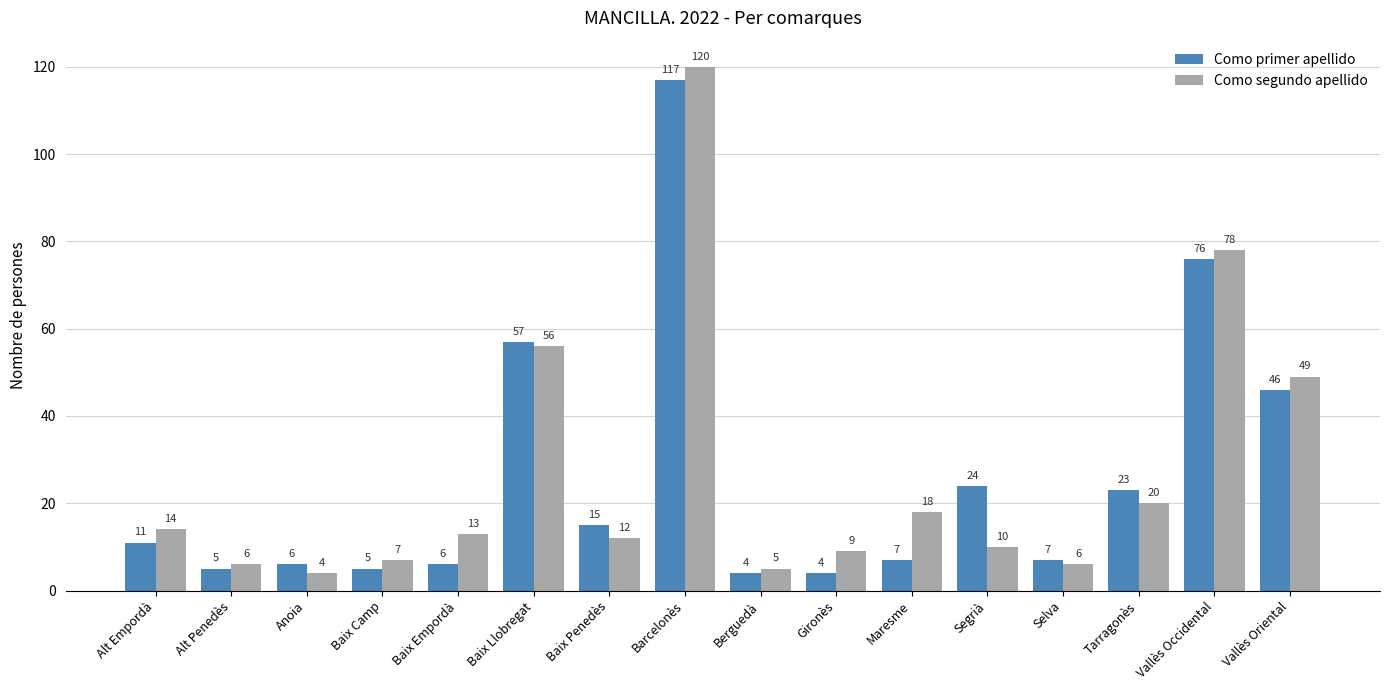

What position from the right is Anoia?

14